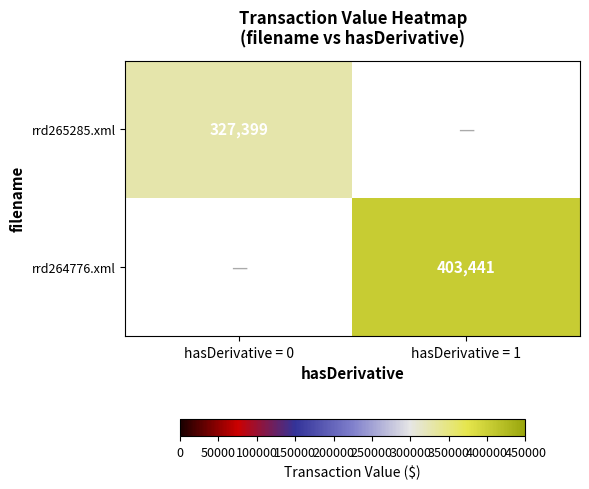

At how many categories does at least one series exceed 106465?

2